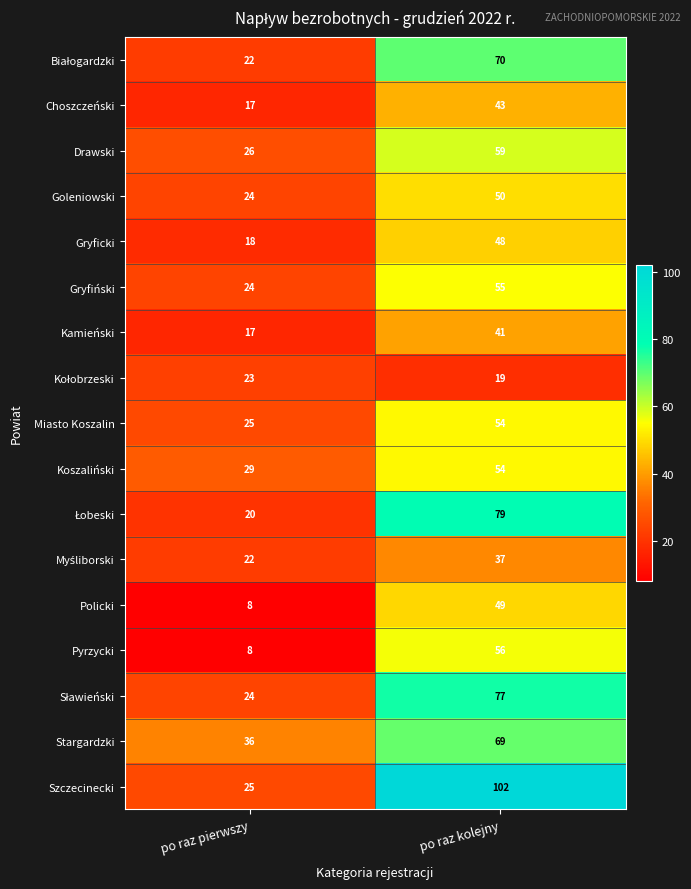

How many series are shown in this chart?

17